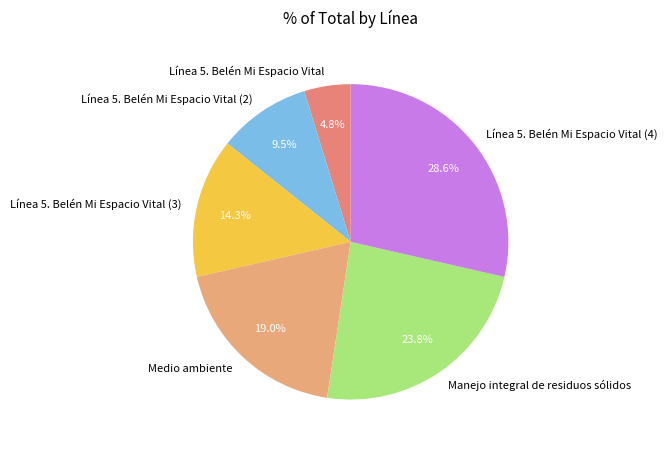

What percentage is the Línea 5. Belén Mi Espacio Vital (3) slice, to the nearest percent?

14%